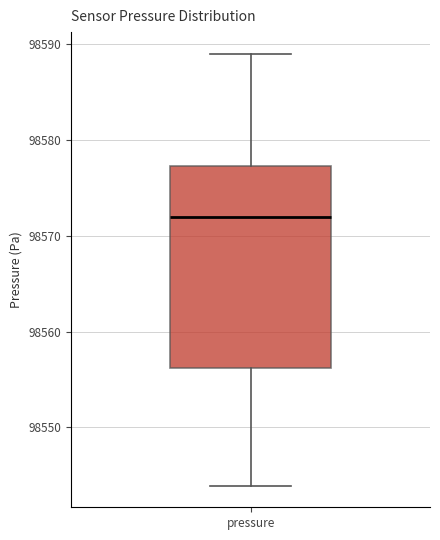

Where is the lower edge of the box for pressure on the y-axis? The values are not printed on the chart, so give them approximately, as read against the axis.

98556